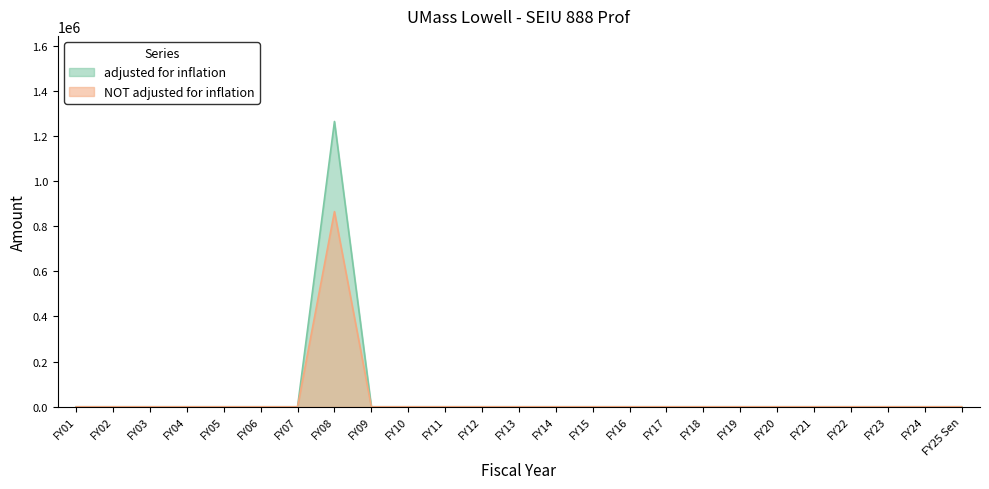

Is the value of adjusted for inflation at FY20 greater than the value of NOT adjusted for inflation at FY08?

No